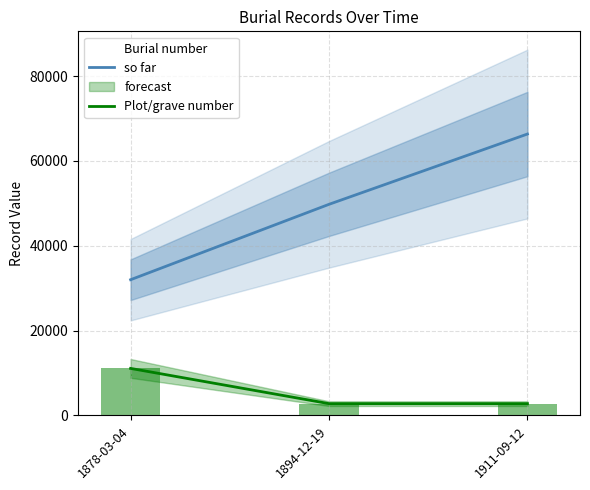

Which series has the largest total across all categories?

so far